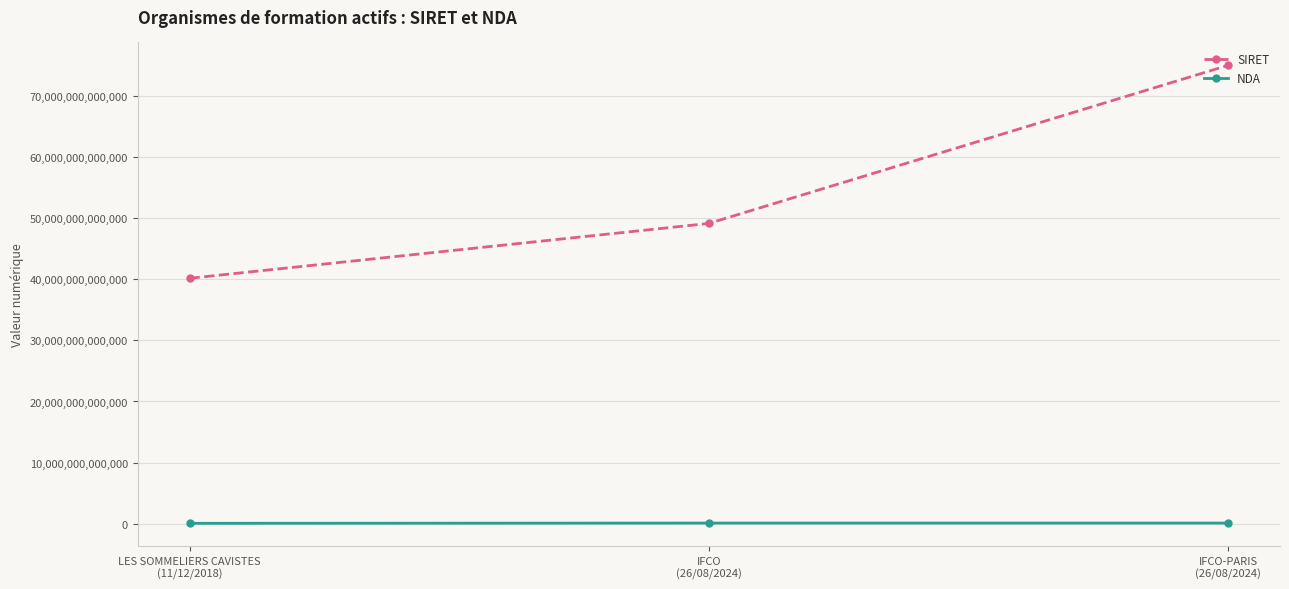

Which series has the largest total across all categories?

SIRET